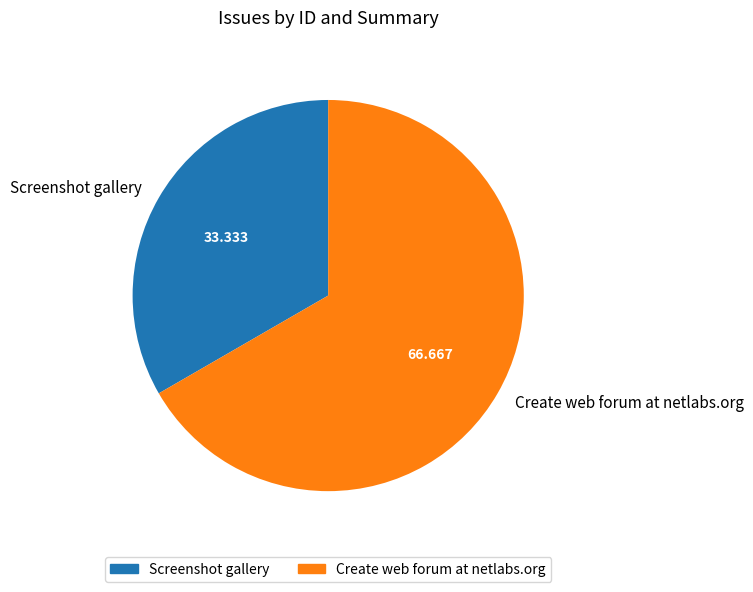

Is Create web forum at netlabs.org the majority of the pie?

Yes